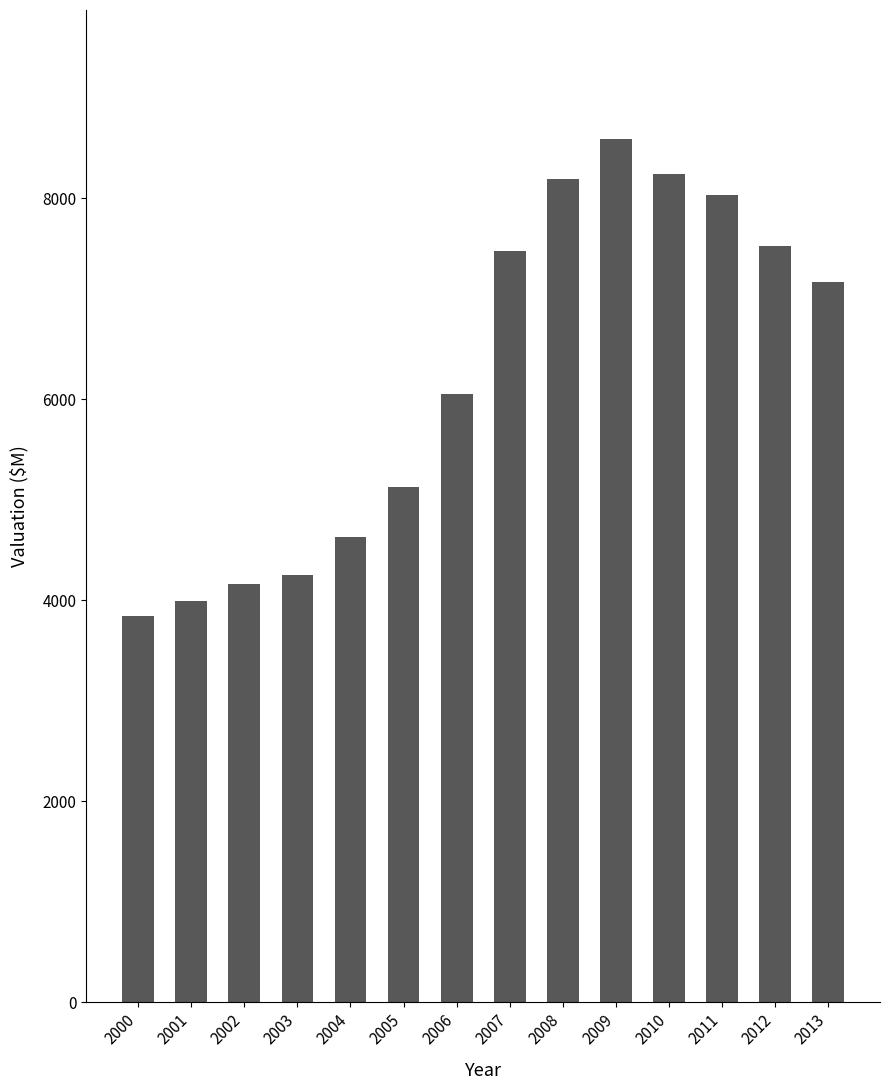

Between 2003 and 2000, which is larger?

2003